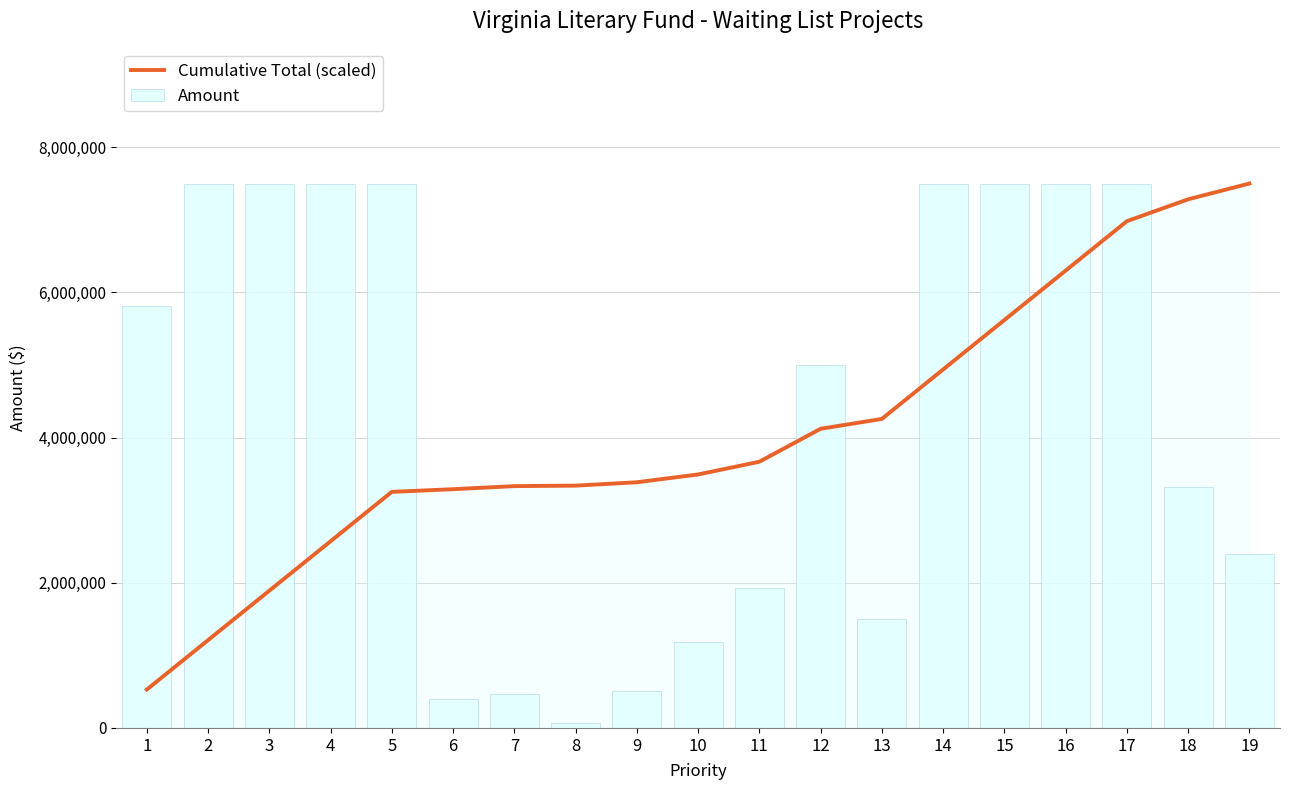

Rank the series at 10 from highest to lowest value.

Cumulative Total (scaled), Amount